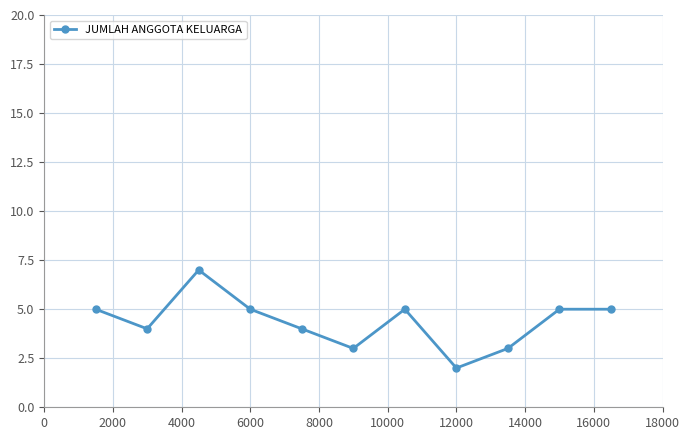

What is the value of the 10th point from the left?

5